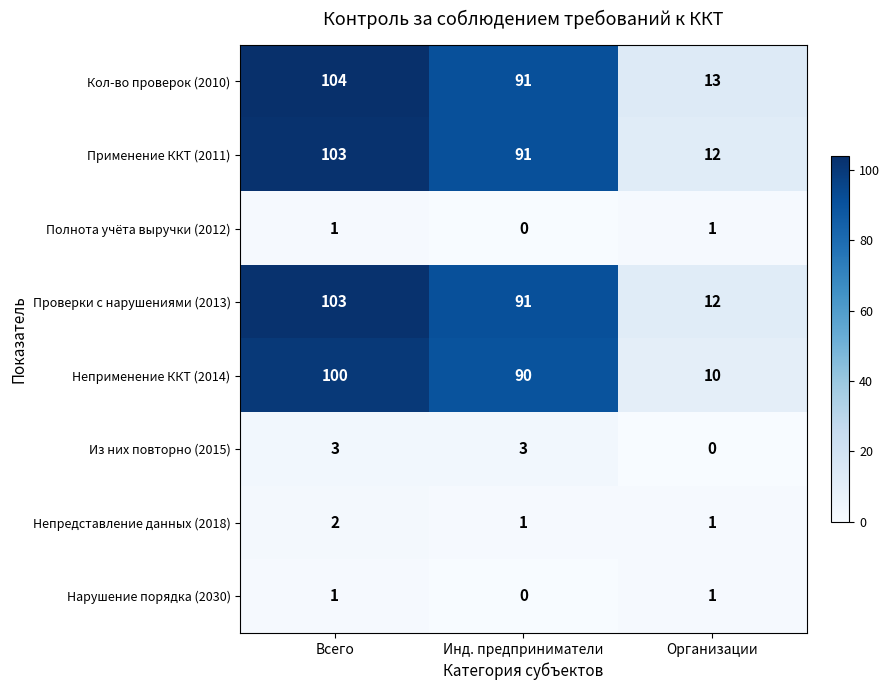

Rank the categories by Кол-во проверок (2010) value from lowest to highest.

Организации, Инд. предприниматели, Всего